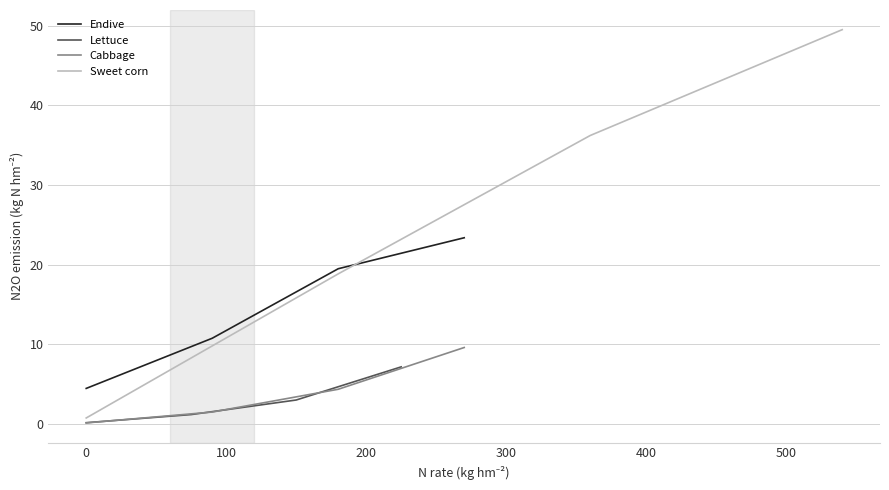

True or false: Cabbage and Endive intersect in this chart.

False